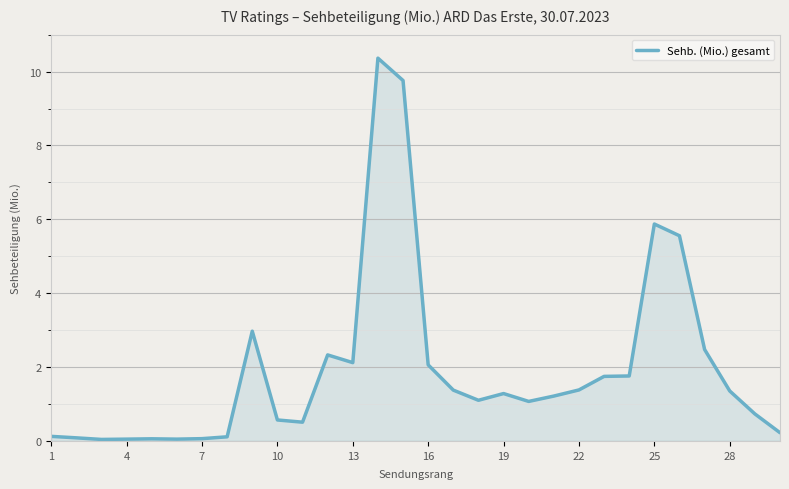

What is the difference between the maximum and minimum values?

10.3